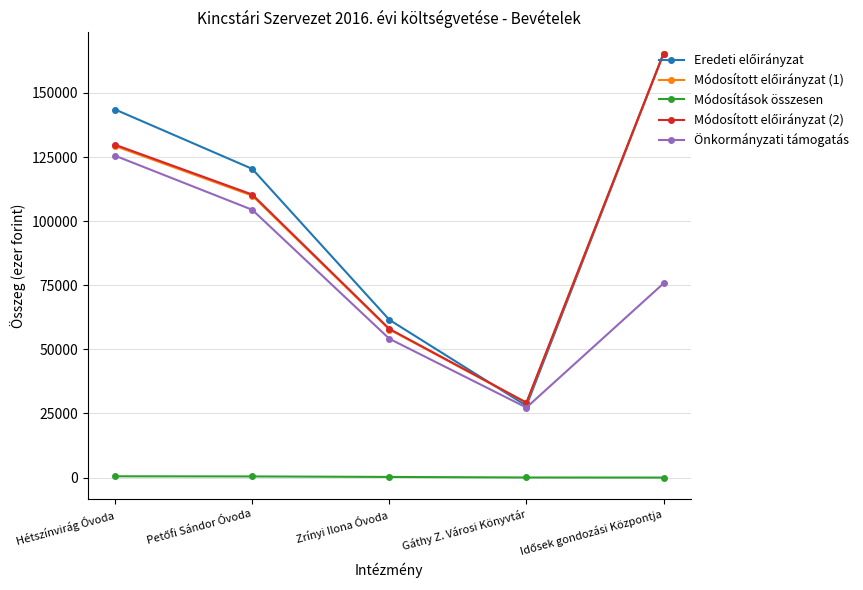

What is the label of the 1st point from the left?

Hétszínvirág Óvoda